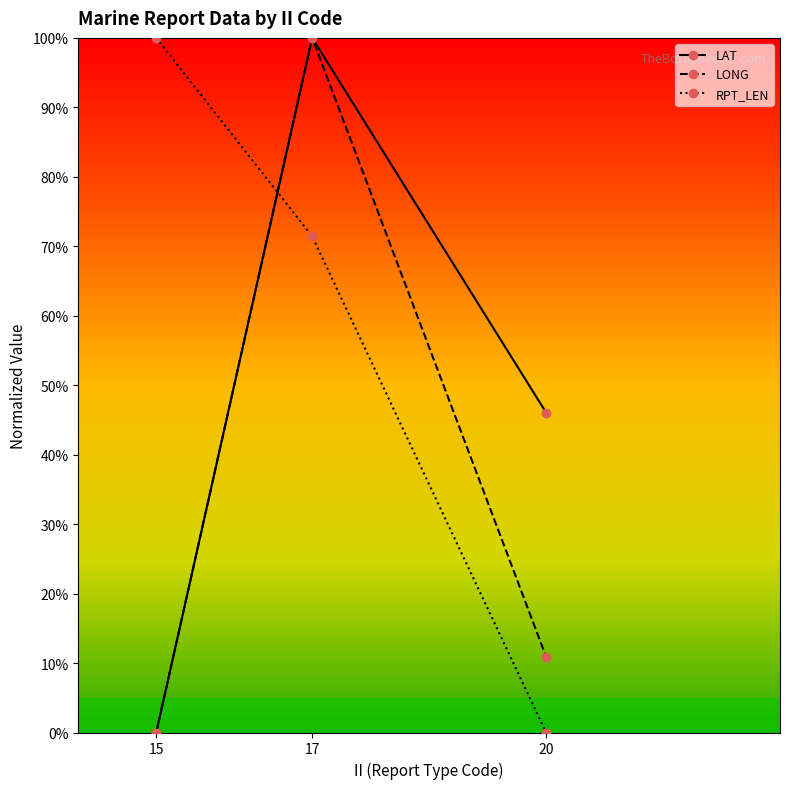

Does the chart have visible grid lines?

No